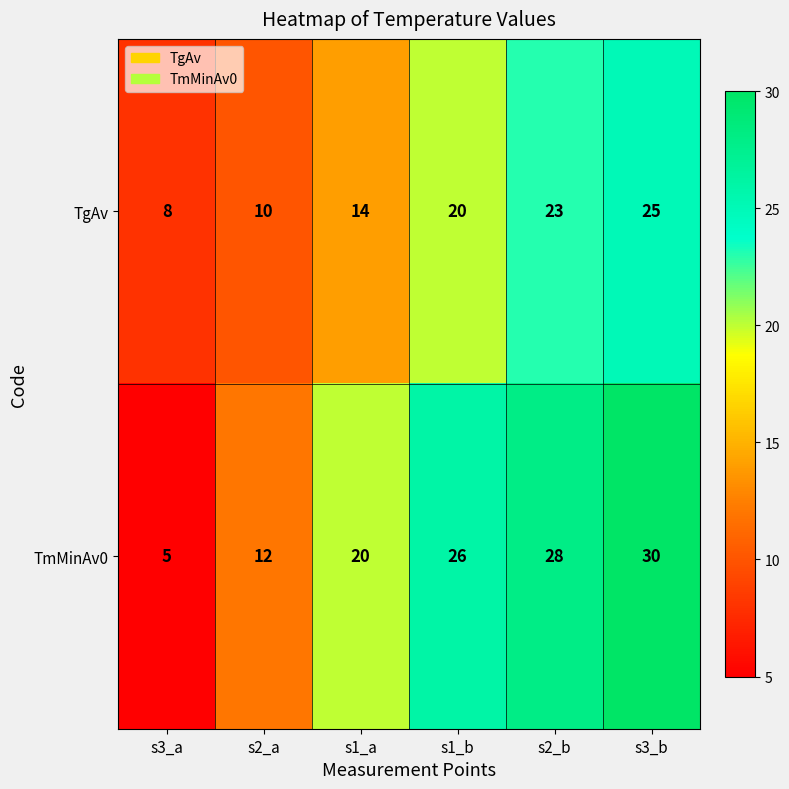

Reading right to left, transcribe all the data shown in this chart.

TgAv: 25	23	20	14	10	8
TmMinAv0: 30	28	26	20	12	5